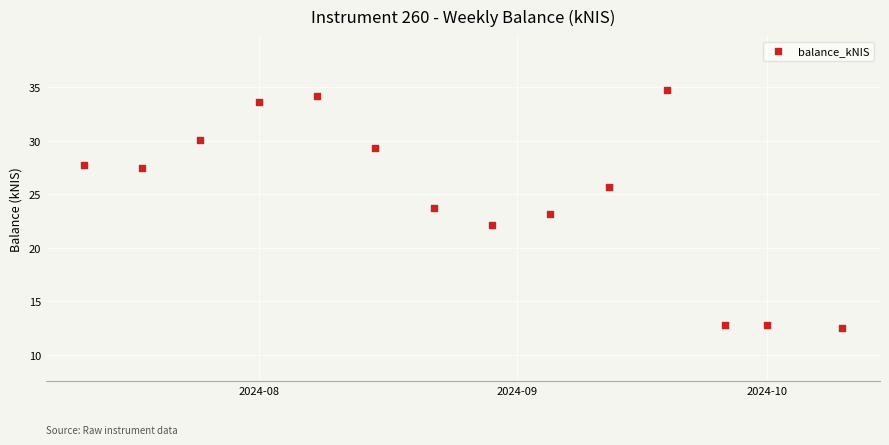

What is the range of X values (max minus min)?

91.0